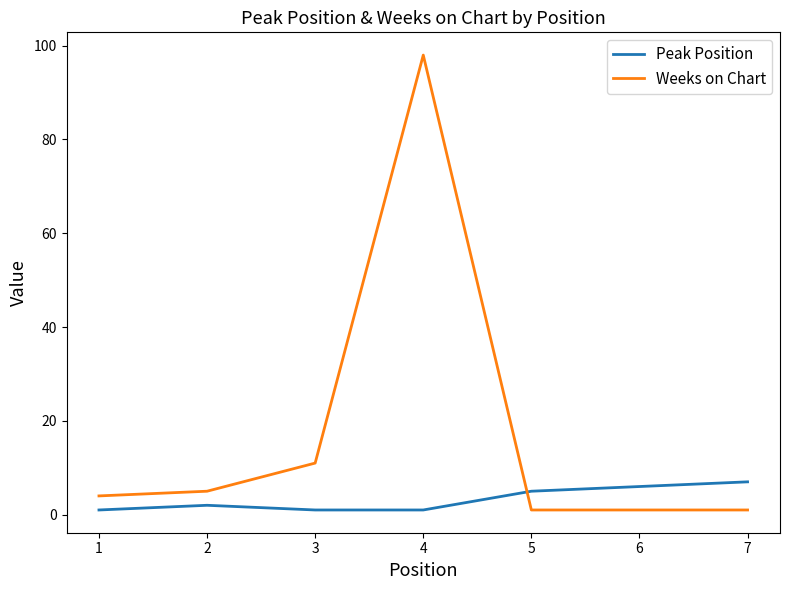

Rank the series by their average value, from highest to lowest.

Weeks on Chart, Peak Position